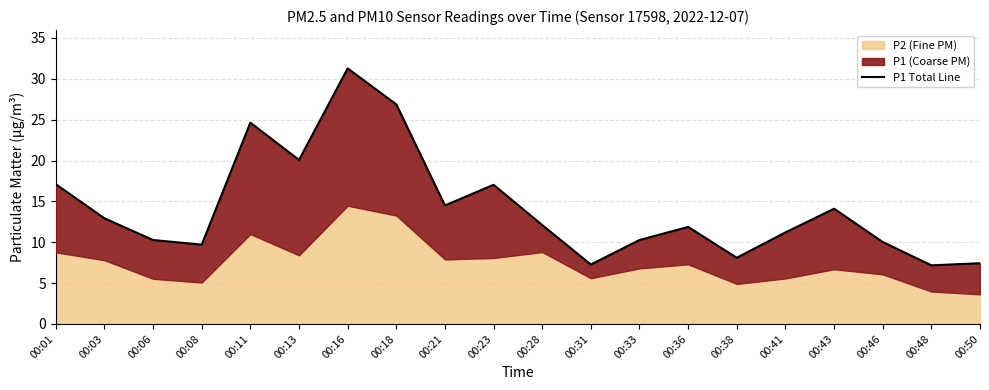

Reading left to right, transcribe all the data shown in this chart.

17.1	12.9	10.3	9.7	24.6	20.1	31.3	26.9	14.5	17.0	12.1	7.3	10.3	11.9	8.1	11.2	14.1	10.0	7.2	7.4